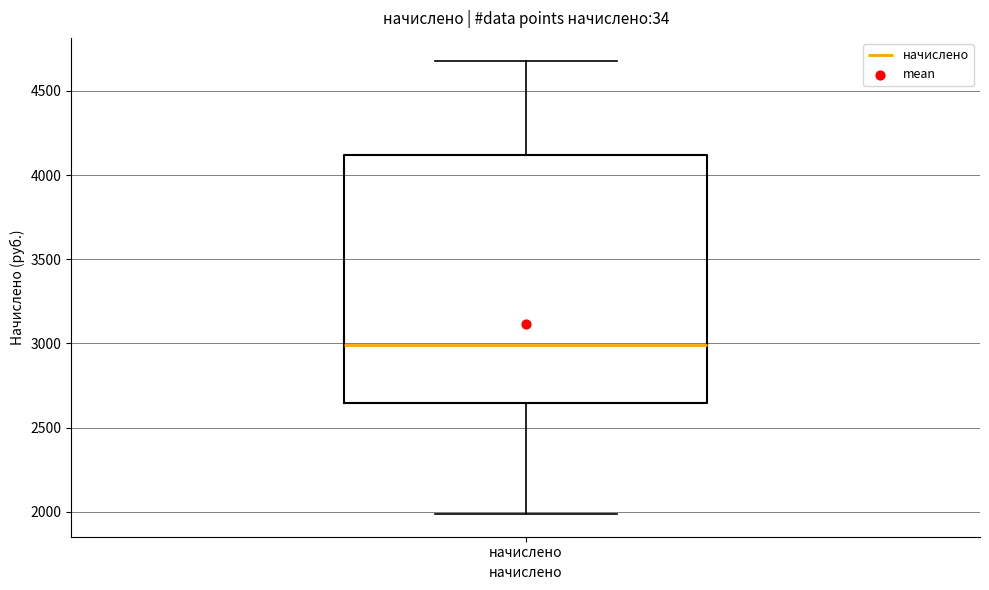

Transcribe this box plot: give where the median line is, the range the box spans, and where the two whiskers end, as read against the y-axis. The values are not printed on the chart, so give them approximately, as read against the axis.

median 3000, box 2650 to 4100, whiskers 2000 to 4700